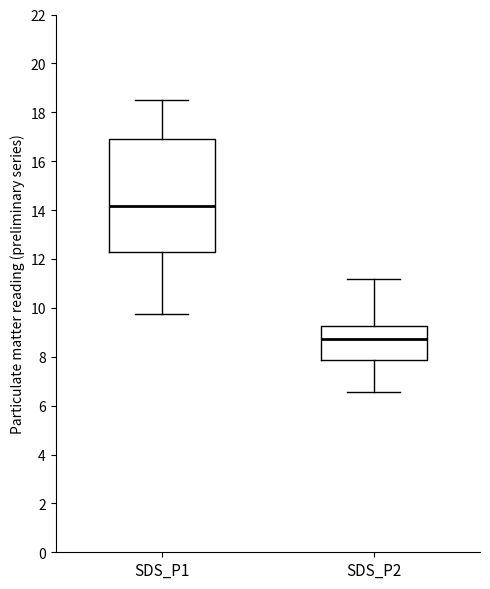

Where does the median line of the box for SDS_P1 sit on the y-axis? The values are not printed on the chart, so give them approximately, as read against the axis.

14.2